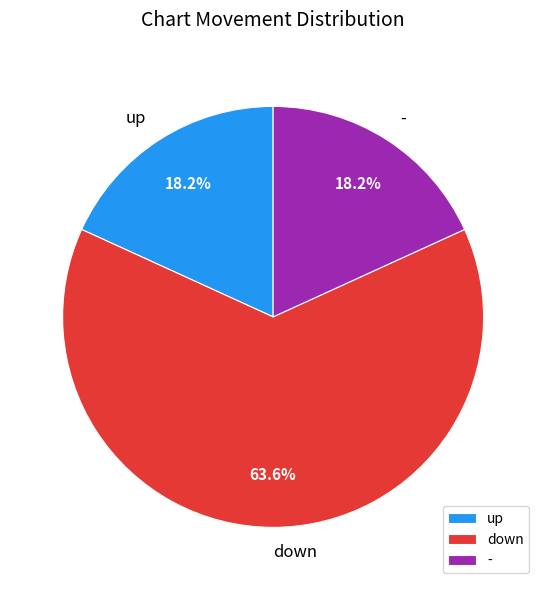

Count the number of slices in the pie.

3